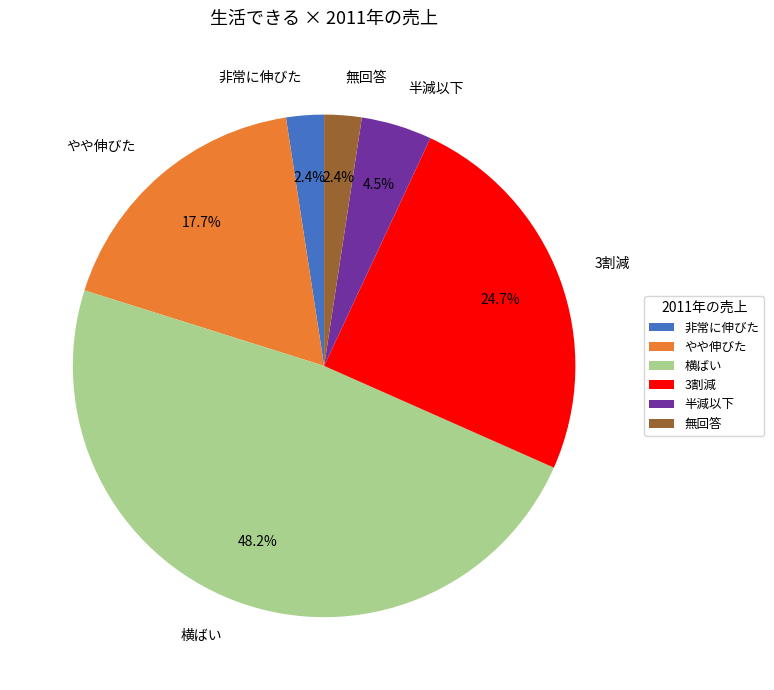

What is the largest slice in the pie chart?

横ばい